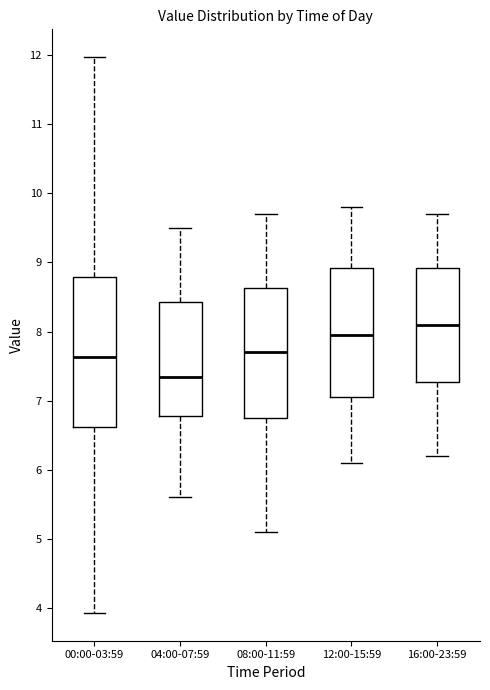

Which box is the tallest, from its lower edge to its upper edge?

00:00-03:59